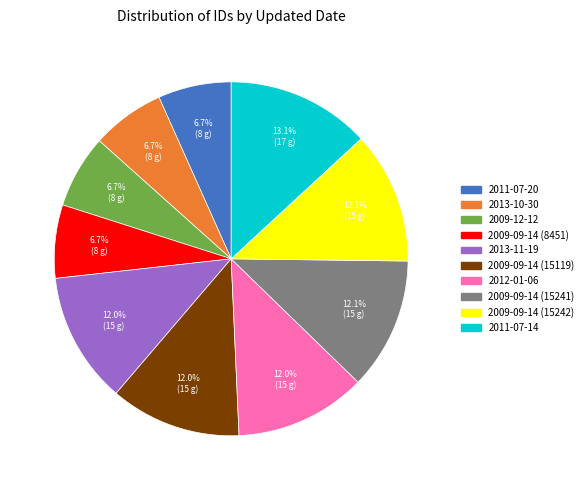

To the nearest percent, what is the difference between the largest and smallest slice percentages?

6%